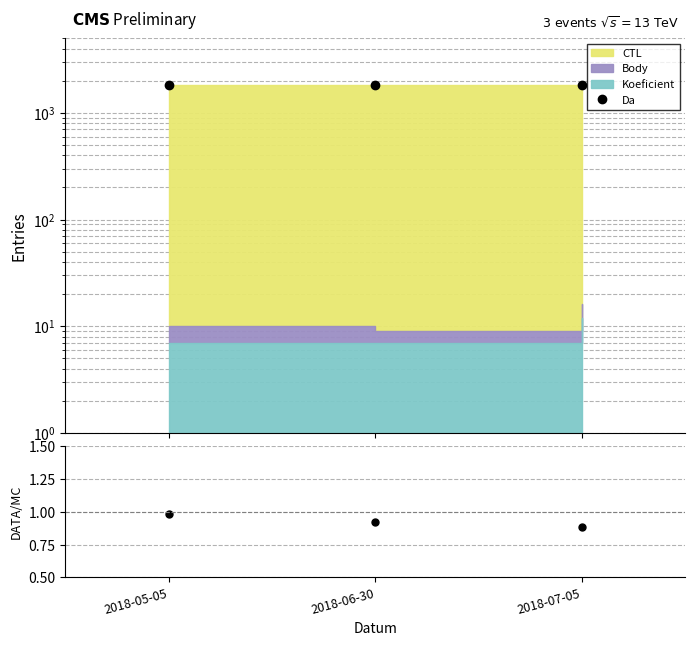

Which category has the highest value across all series?

2018-07-05